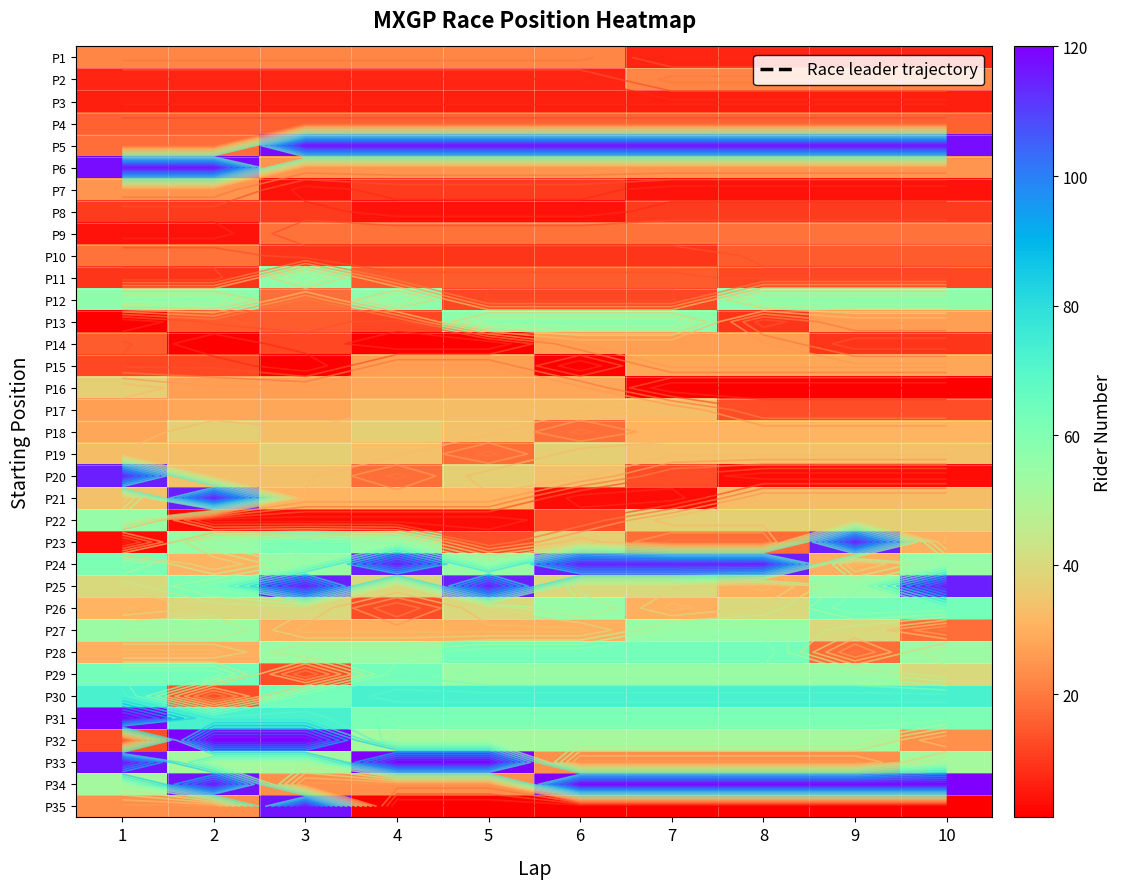

Which series has the largest range (max minus min)?

P35